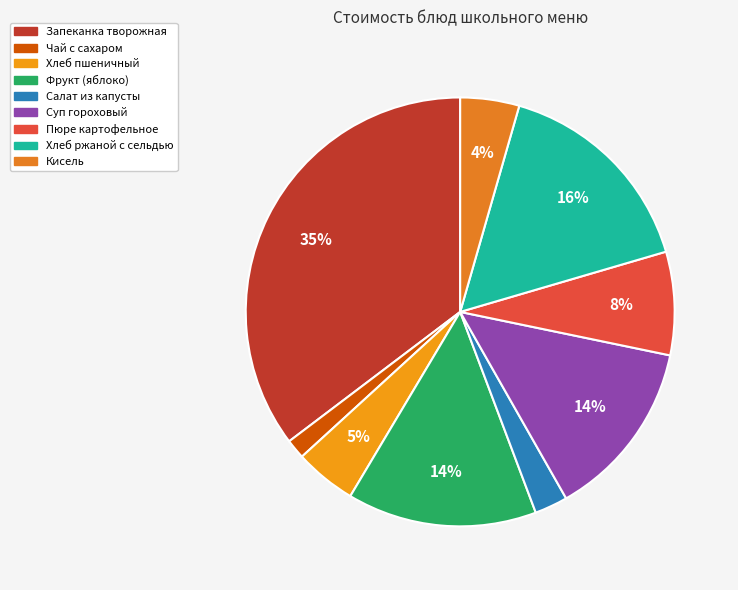

What percentage do Пюре картофельное and Фрукт (яблоко) together represent?

22.1%